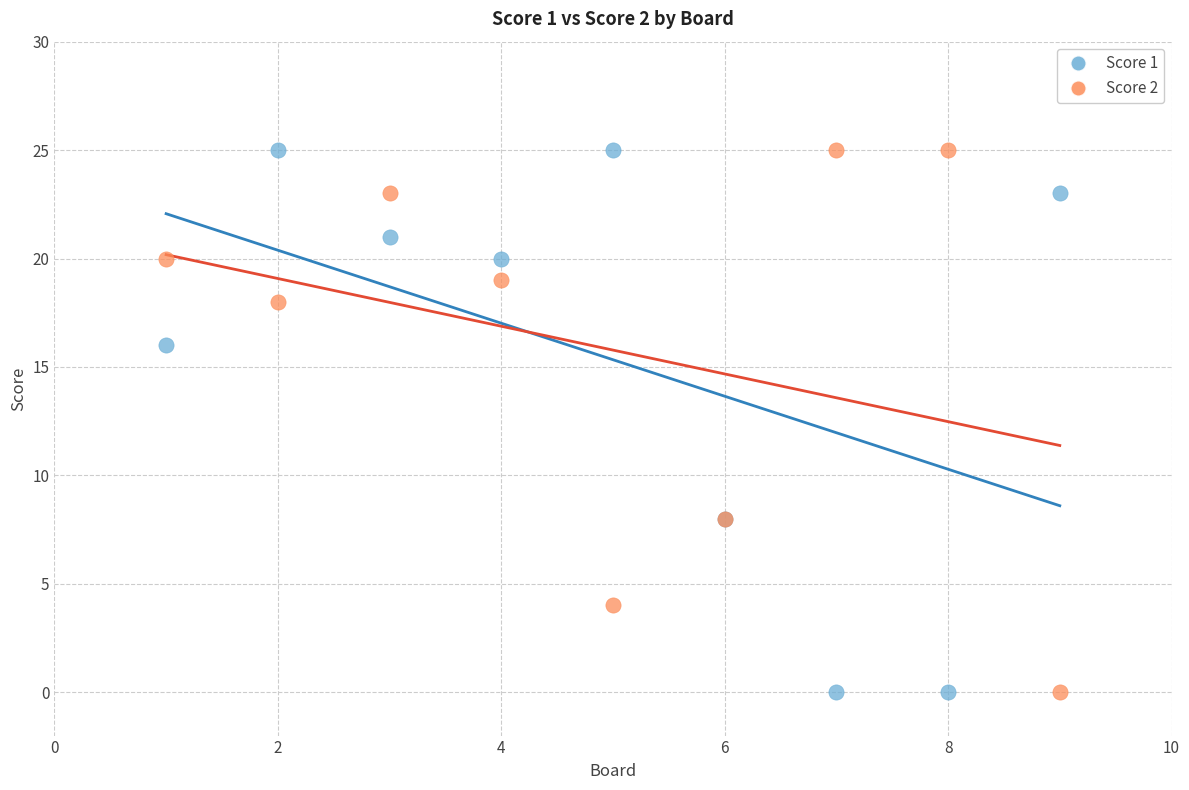

What is the X range (max minus min) for the scatter plot?

8